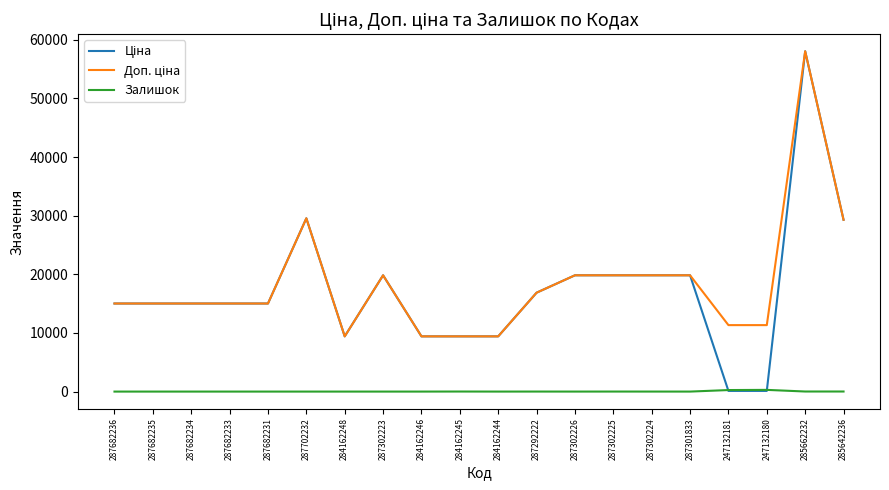

The value of Залишок at 284162248 is 0.0. True or false?

True